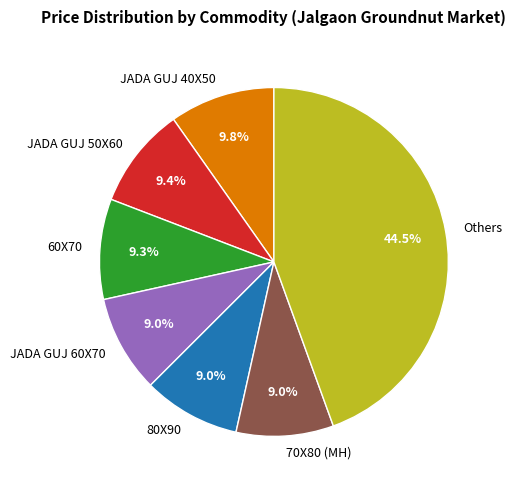

The 70X80 (MH) slice represents 18% of the pie. True or false?

False